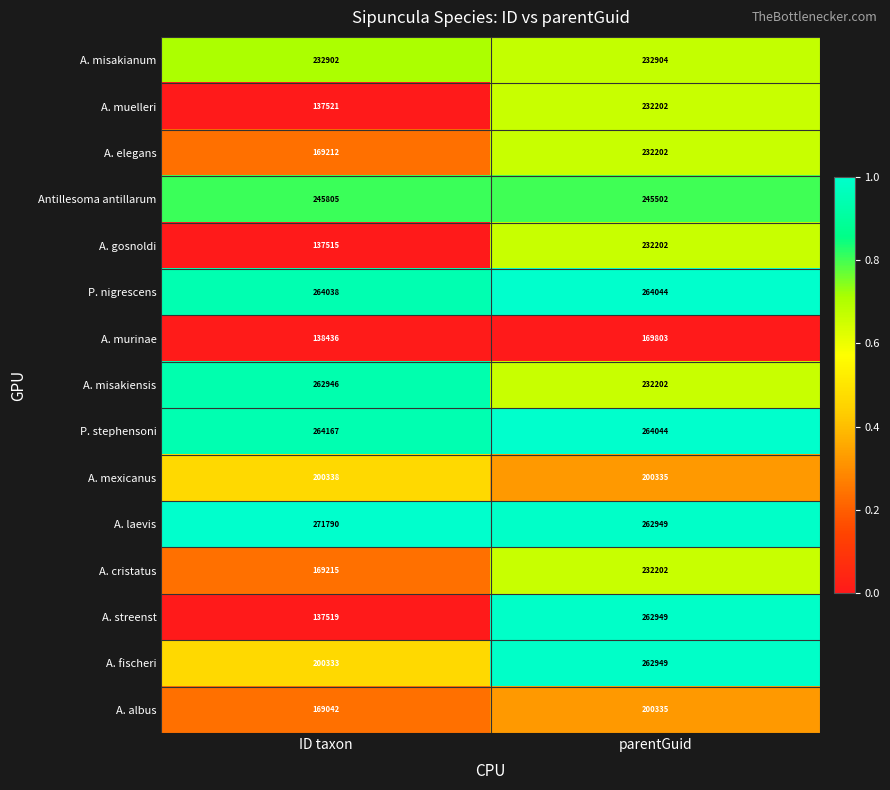

At which category is the sum across all series the highest?

parentGuid